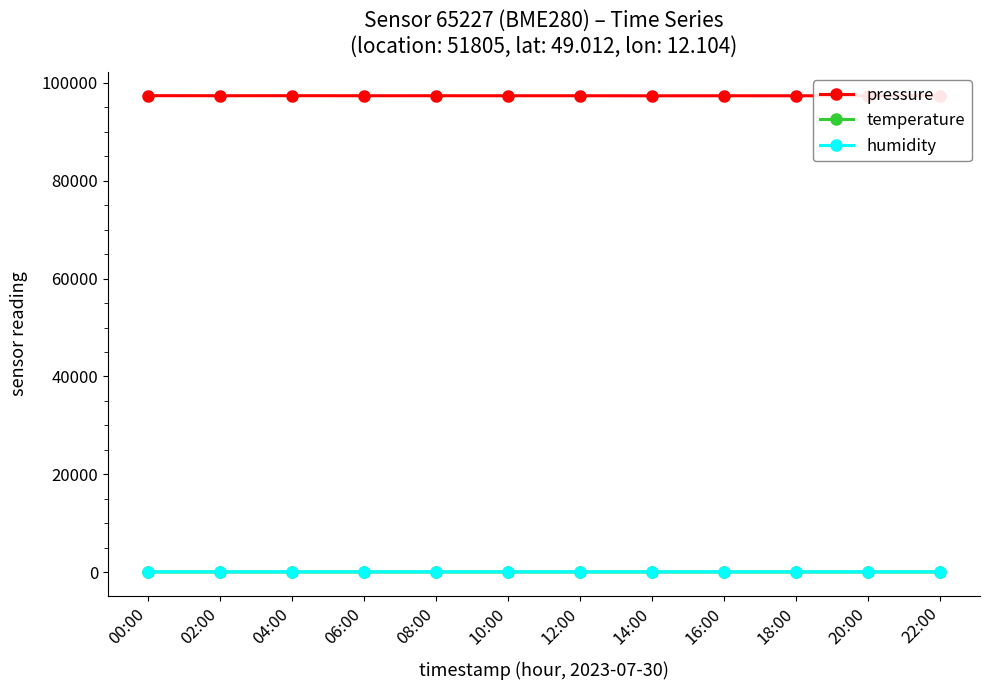

True or false: humidity and pressure intersect in this chart.

False